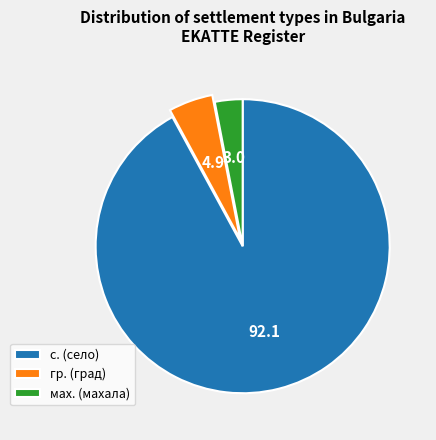

The с. (село) slice represents 92% of the pie. True or false?

True